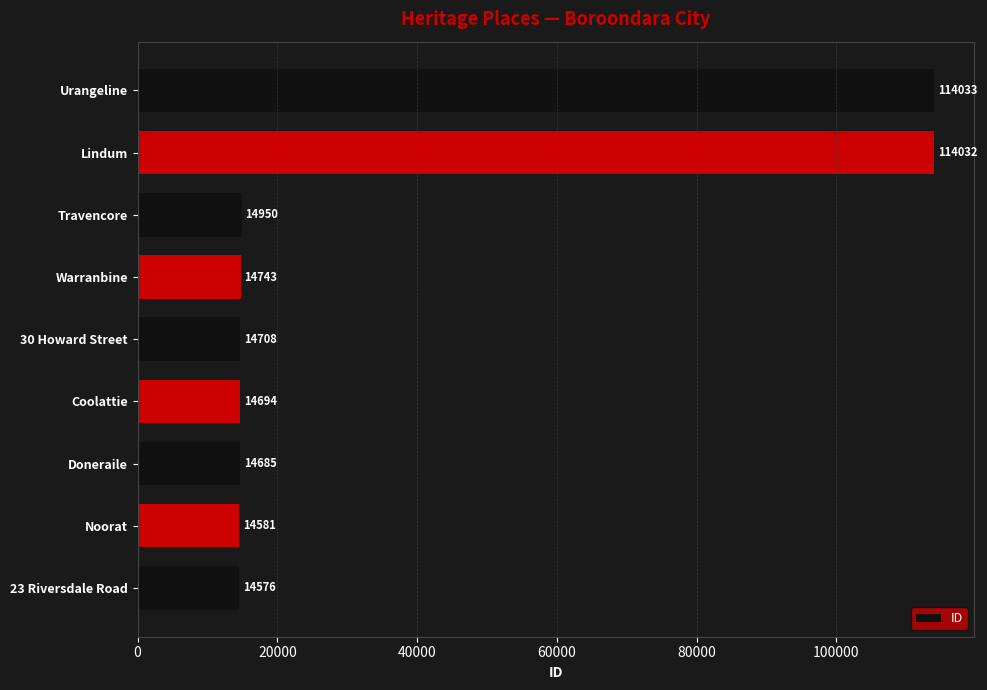

How many data points does each series have?

9